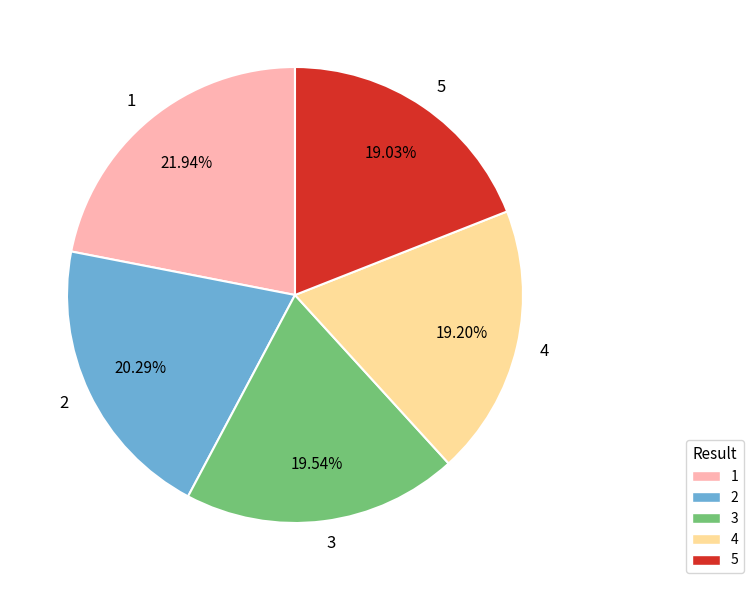

Is 3 the majority of the pie?

No